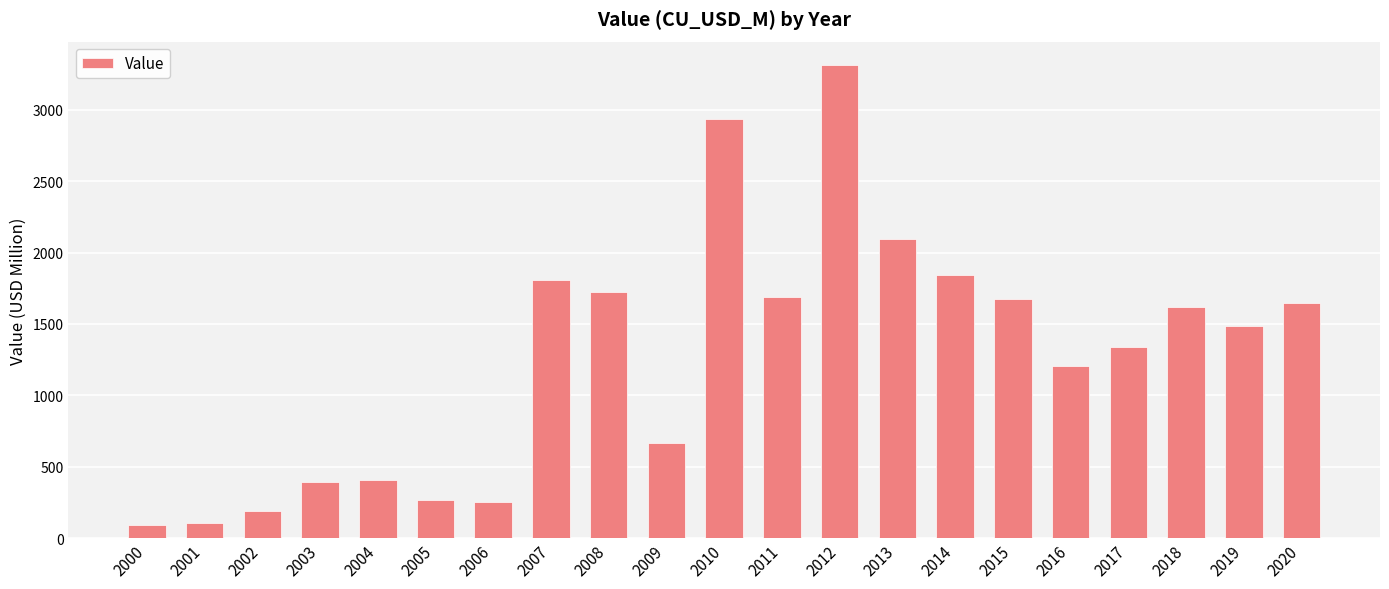

Approximately how many times larger is the value at 2001 compared to 2016?

0.1